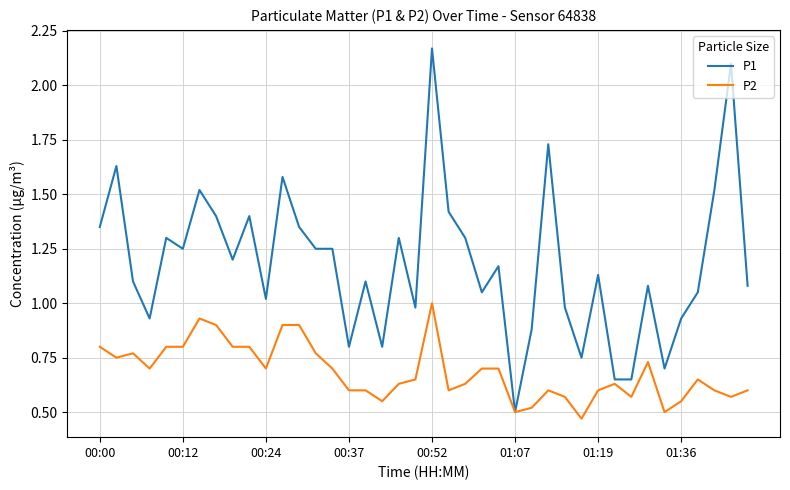

List the series in order of their peak value, highest first.

P1, P2